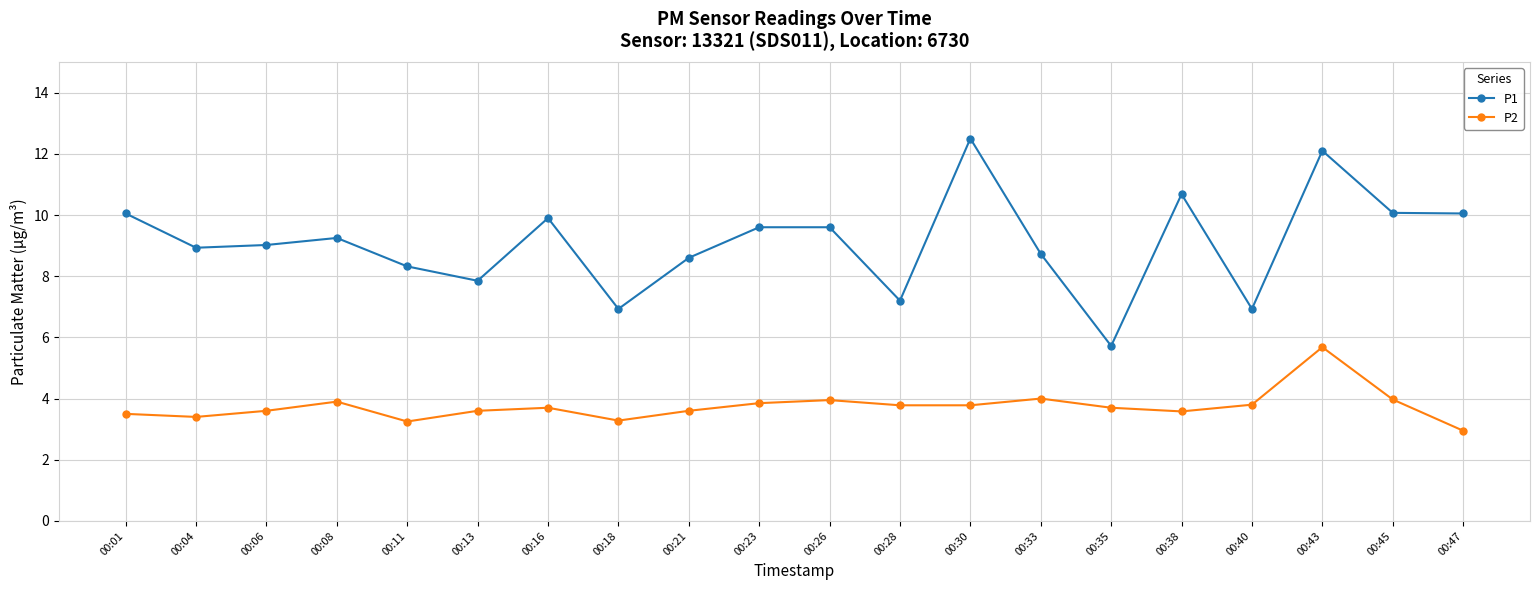

What value does the P2 series have at 00:45?

4.0